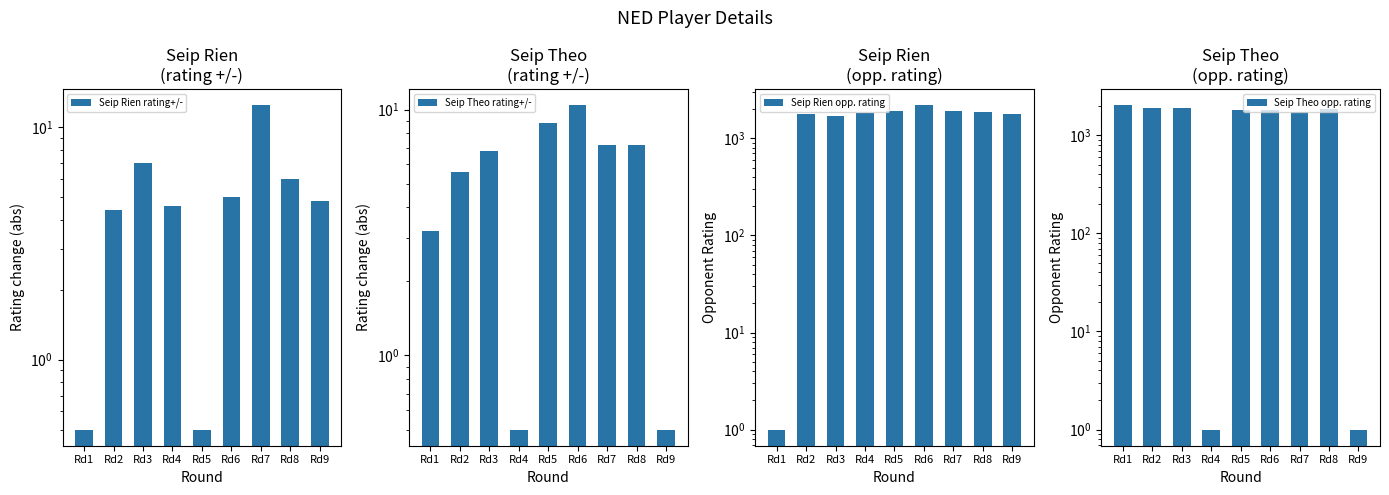

Rank the categories by Seip Rien rating+/- value from highest to lowest.

Rd7, Rd3, Rd8, Rd6, Rd9, Rd4, Rd2, Rd1, Rd5